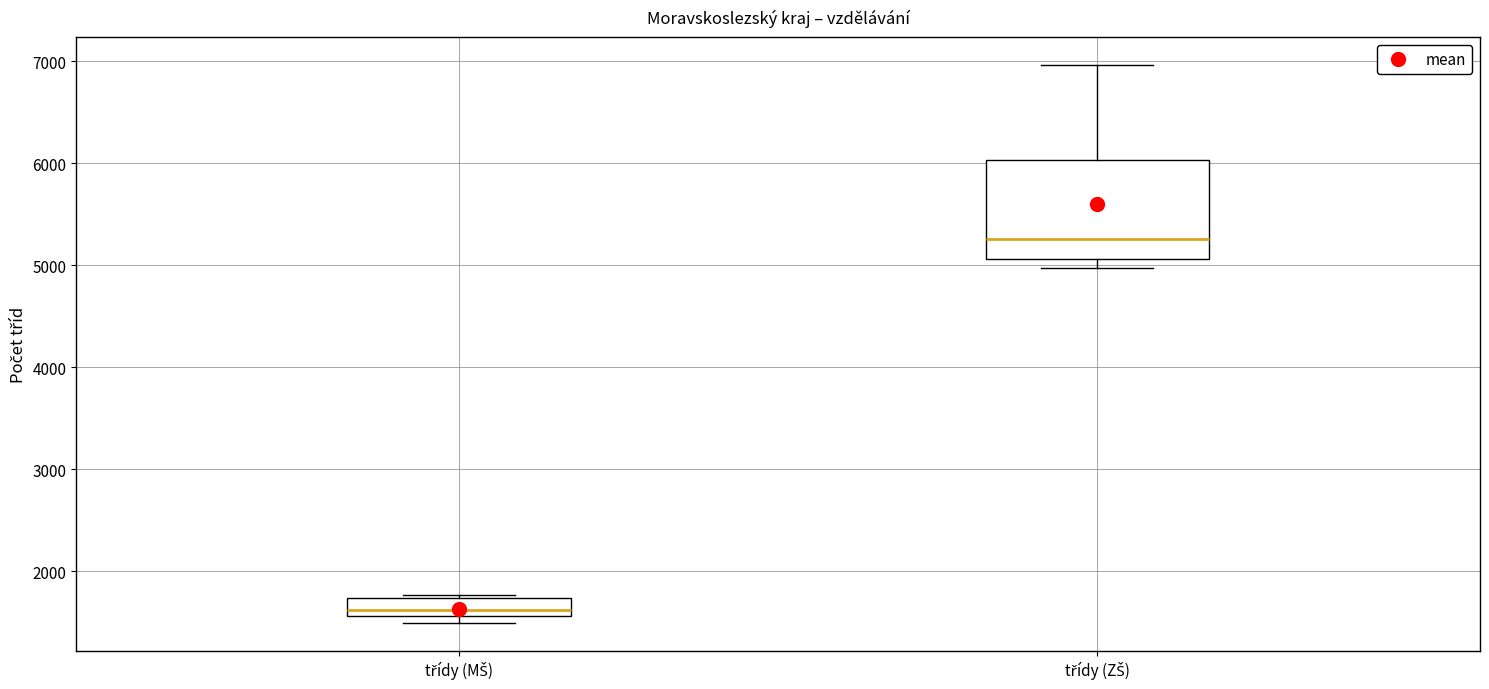

Which box has the lowest median line?

třídy (MŠ)